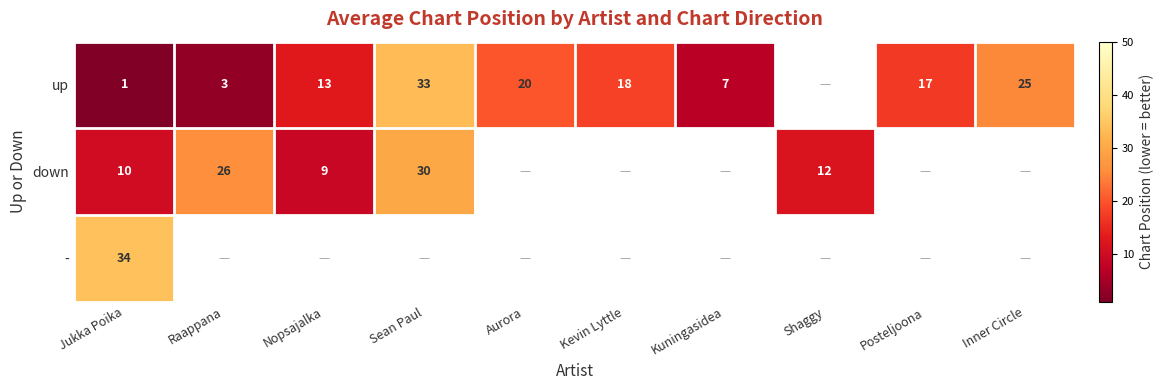

Rank the series at Jukka Poika from lowest to highest value.

up, down, -